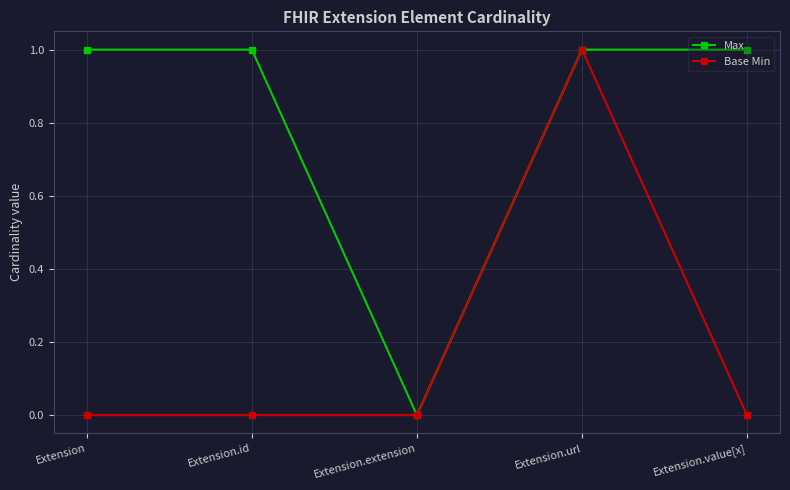

Reading left to right, transcribe all the data shown in this chart.

Max: Extension=1	Extension.id=1	Extension.extension=0	Extension.url=1	Extension.value[x]=1
Base Min: Extension=0	Extension.id=0	Extension.extension=0	Extension.url=1	Extension.value[x]=0